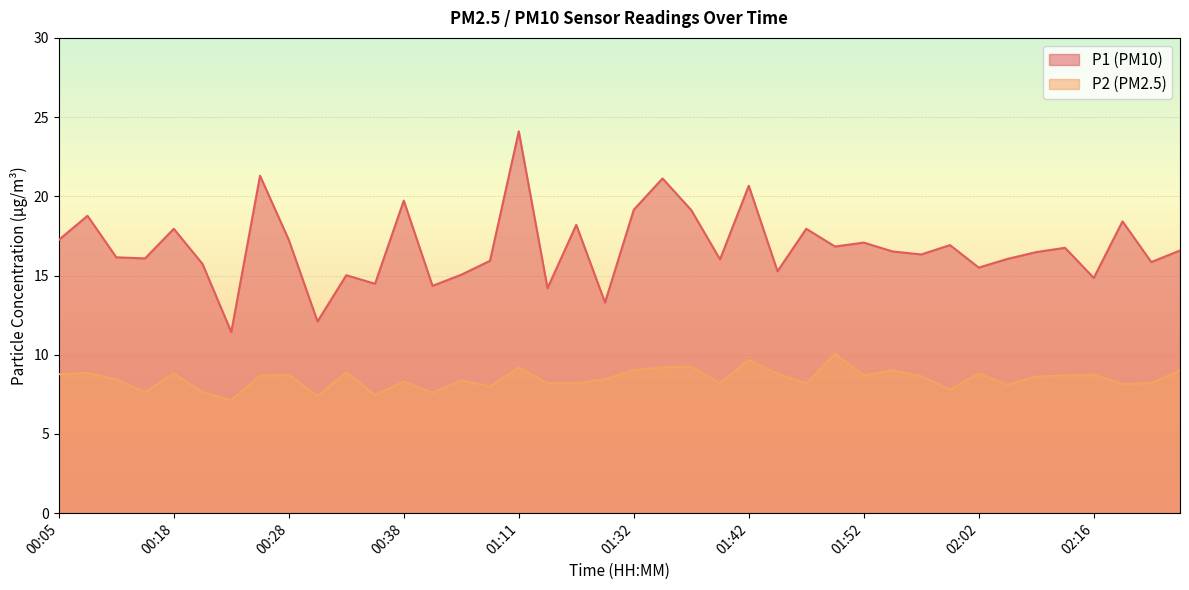

What is the label of the 24th point from the right?

01:11